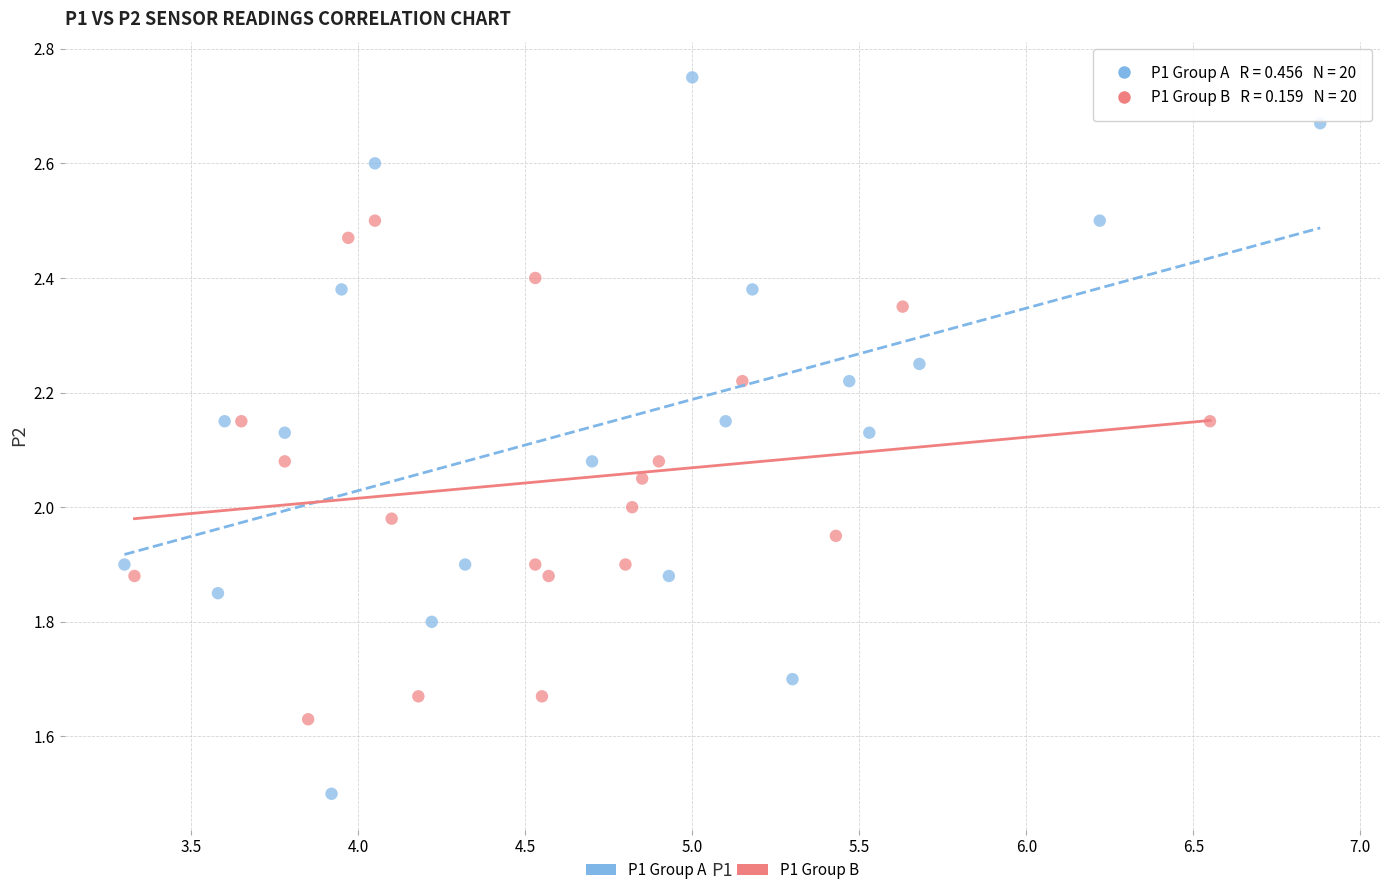

Which series contains the lowest Y value?

P1 Group A